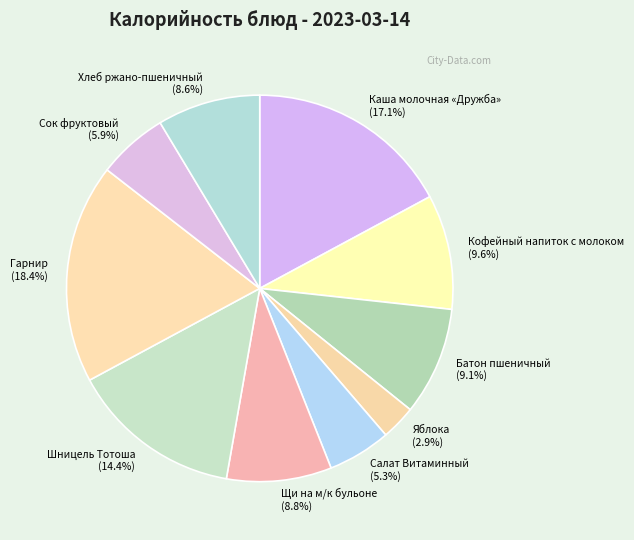

Is there any slice that represents more than half of the pie?

No